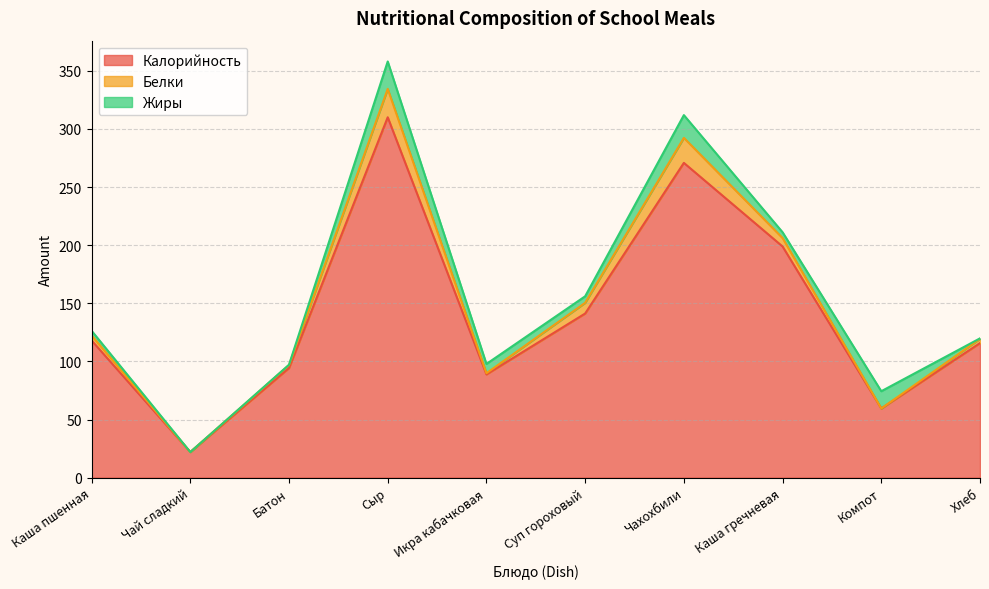

Which series has the largest total across all categories?

Калорийность